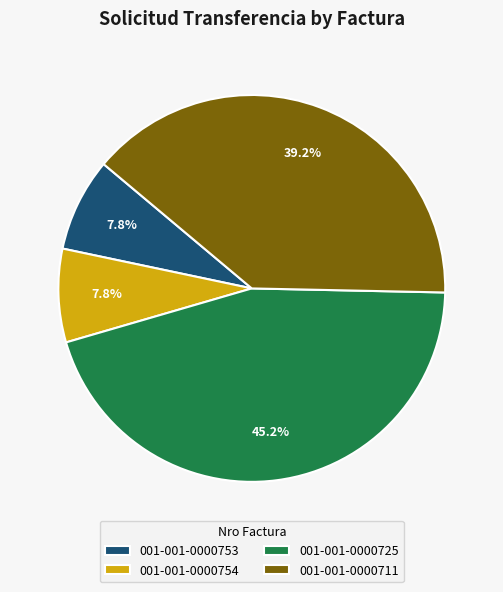

The 001-001-0000725 slice represents 45% of the pie. True or false?

True